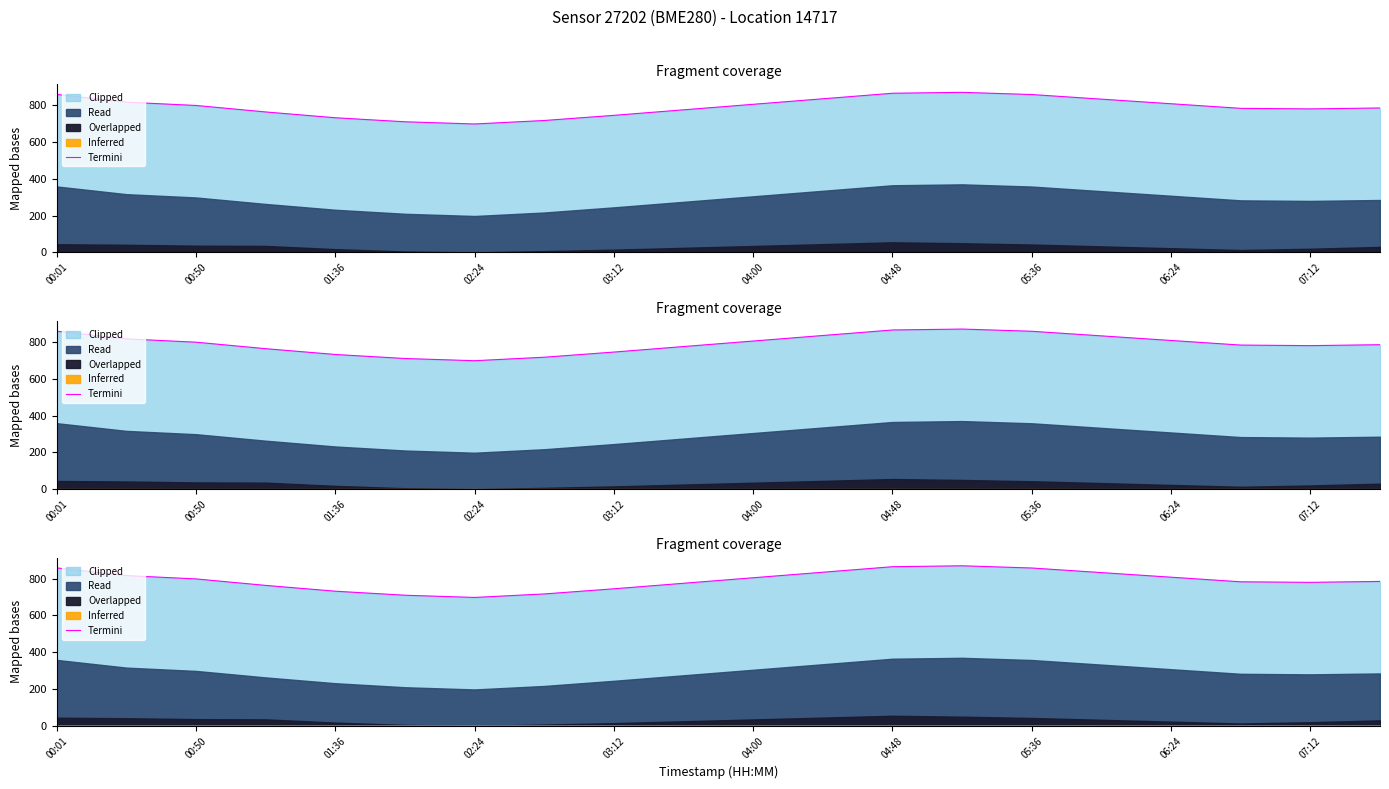

Which has a higher value, 00:50 or 07:12?

00:50